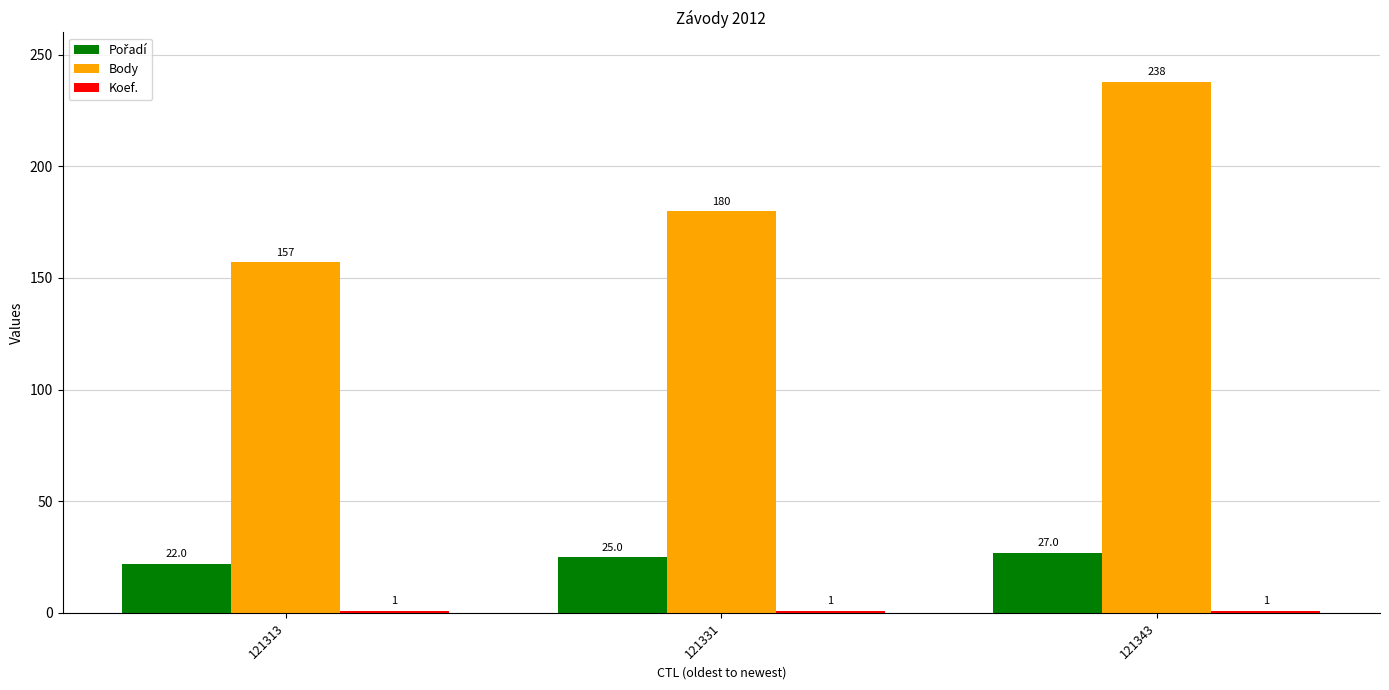

Which series has the widest spread of values?

Body